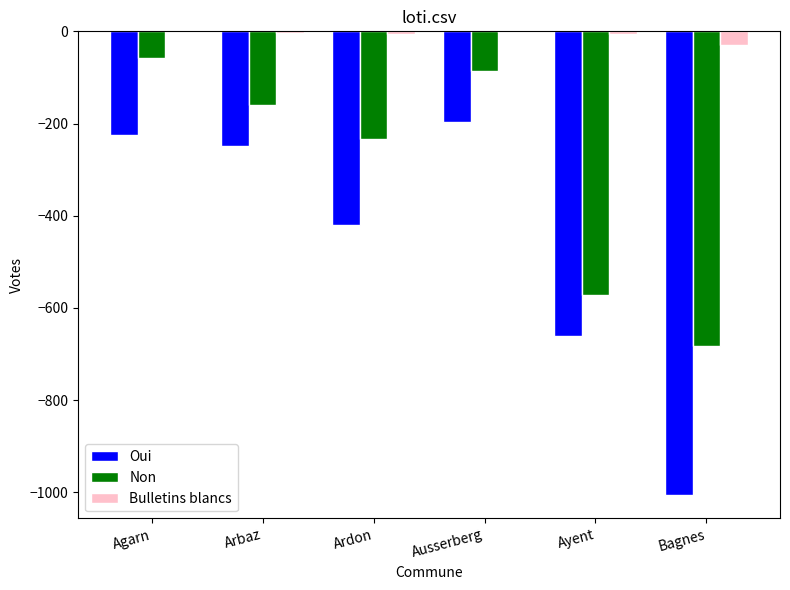

At which label does Oui first exceed -248?

Agarn